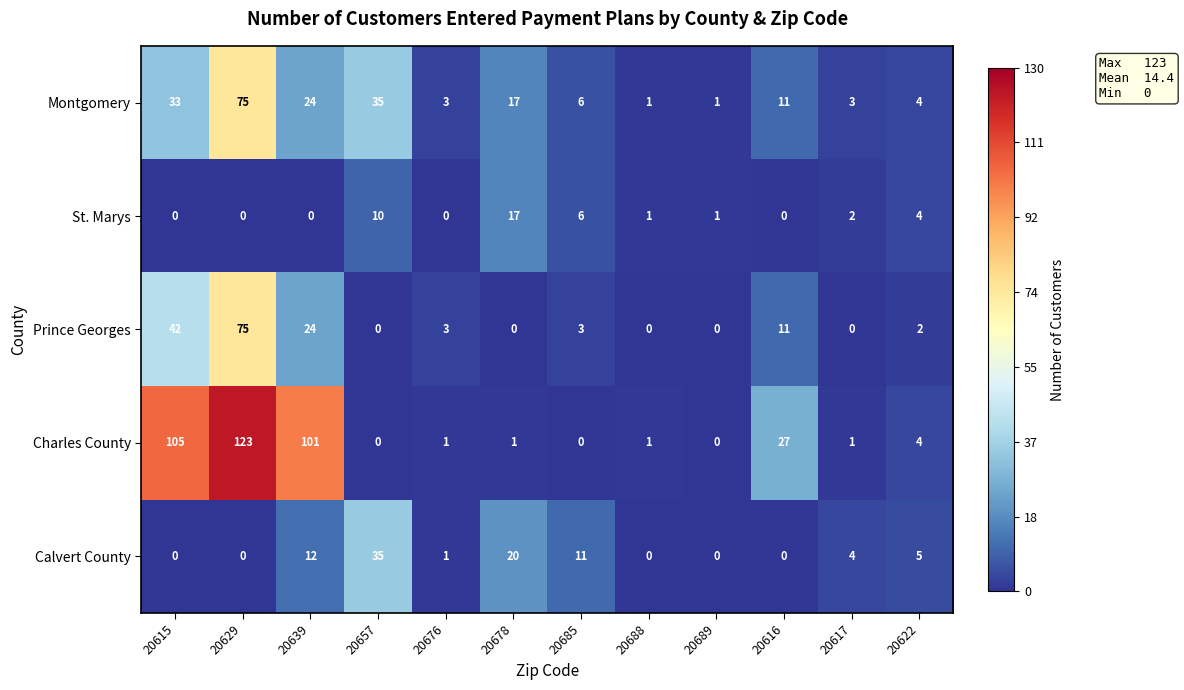

Count the number of categories in the chart.

12